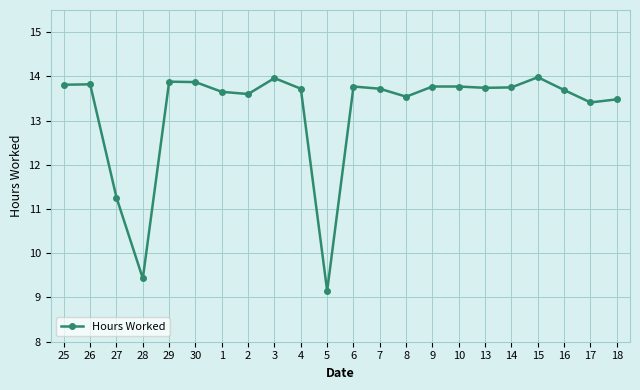

Which has a higher value, 30 or 3?

3